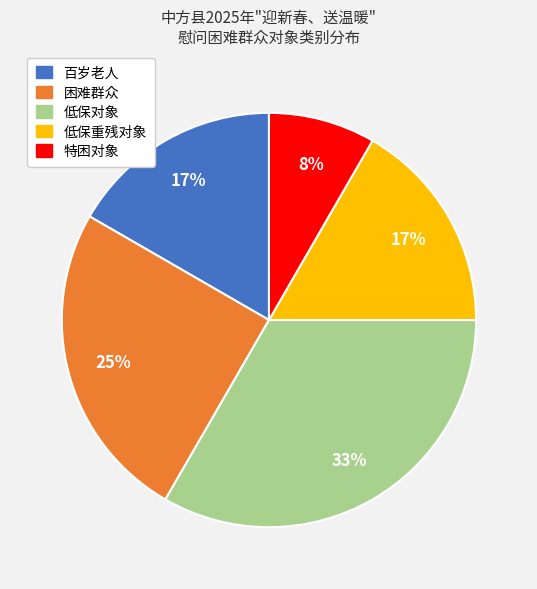

How many segments does this pie chart have?

5